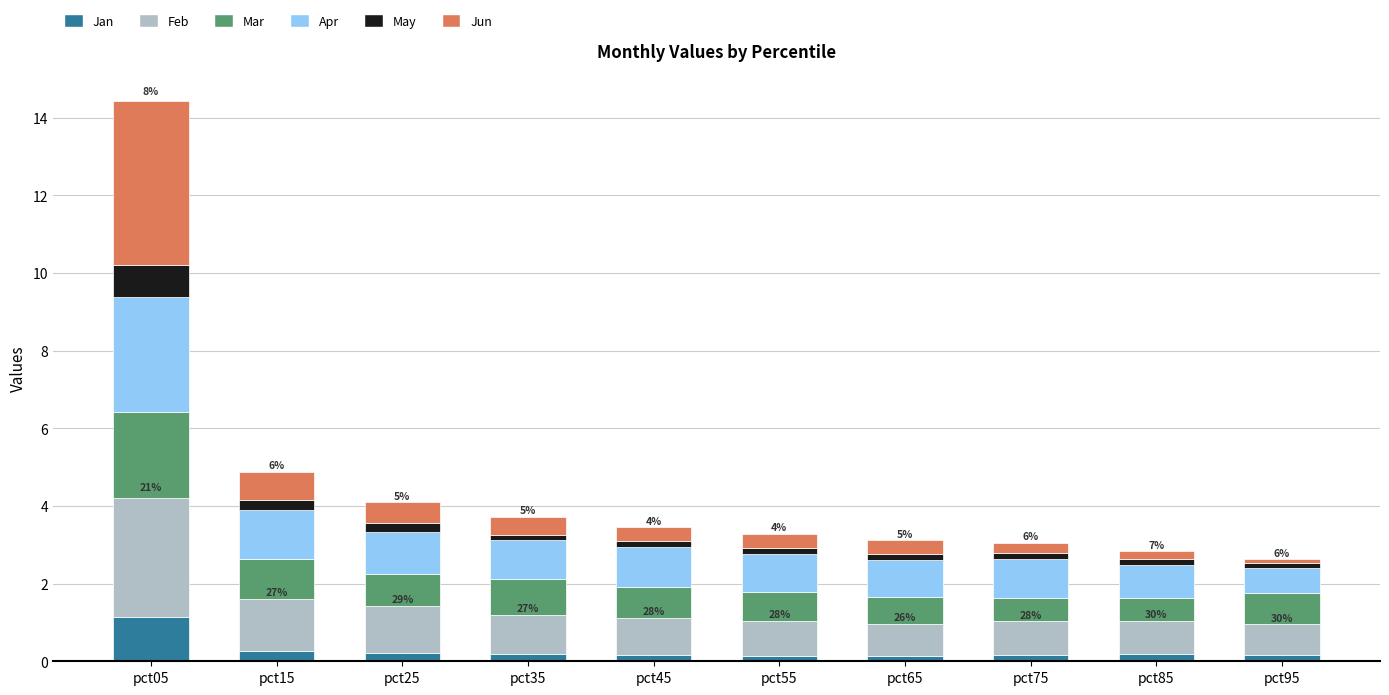

What is the maximum value for Jan?

1.1